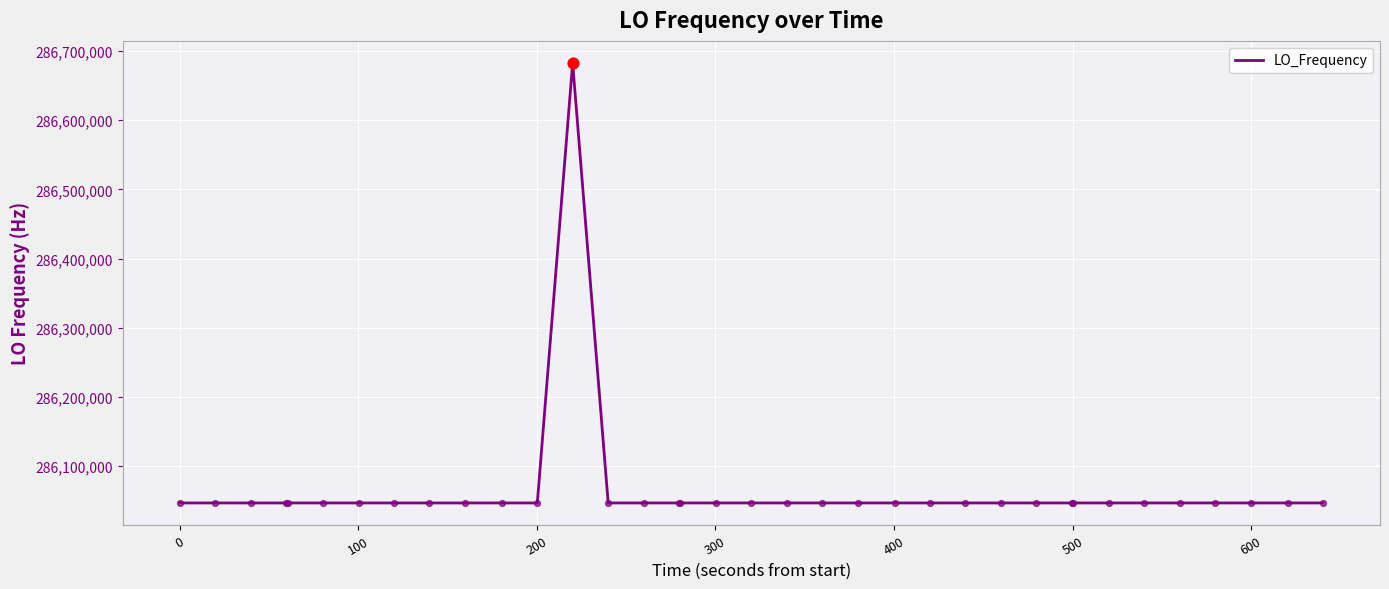

What is the difference between the maximum and minimum values?

635709.5